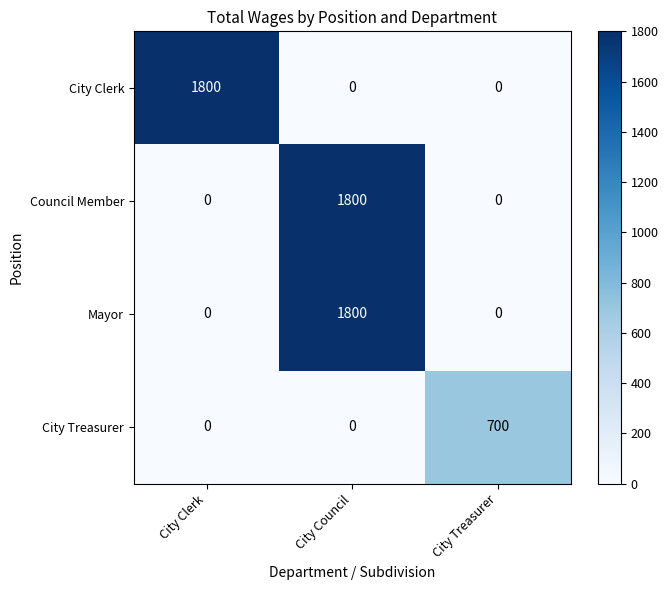

Count the City Clerk values in the range 0 to 1800.

3